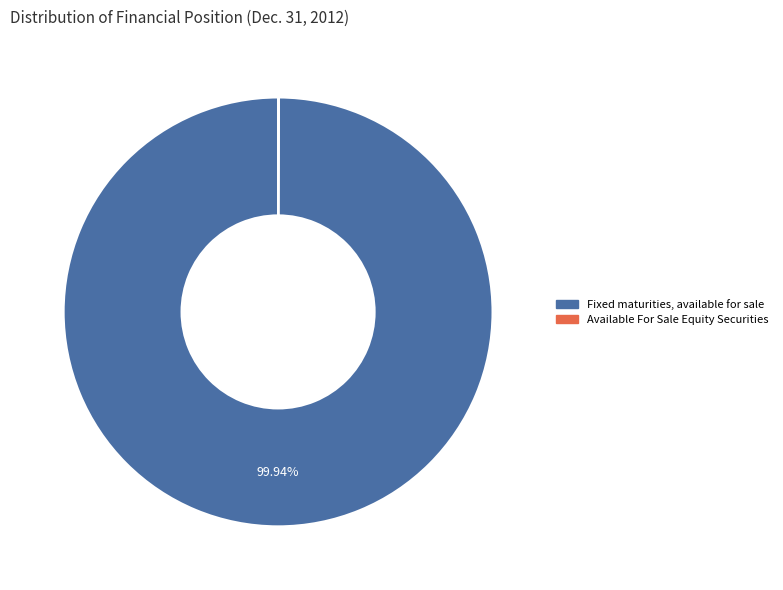

Does any single category account for the majority?

Yes